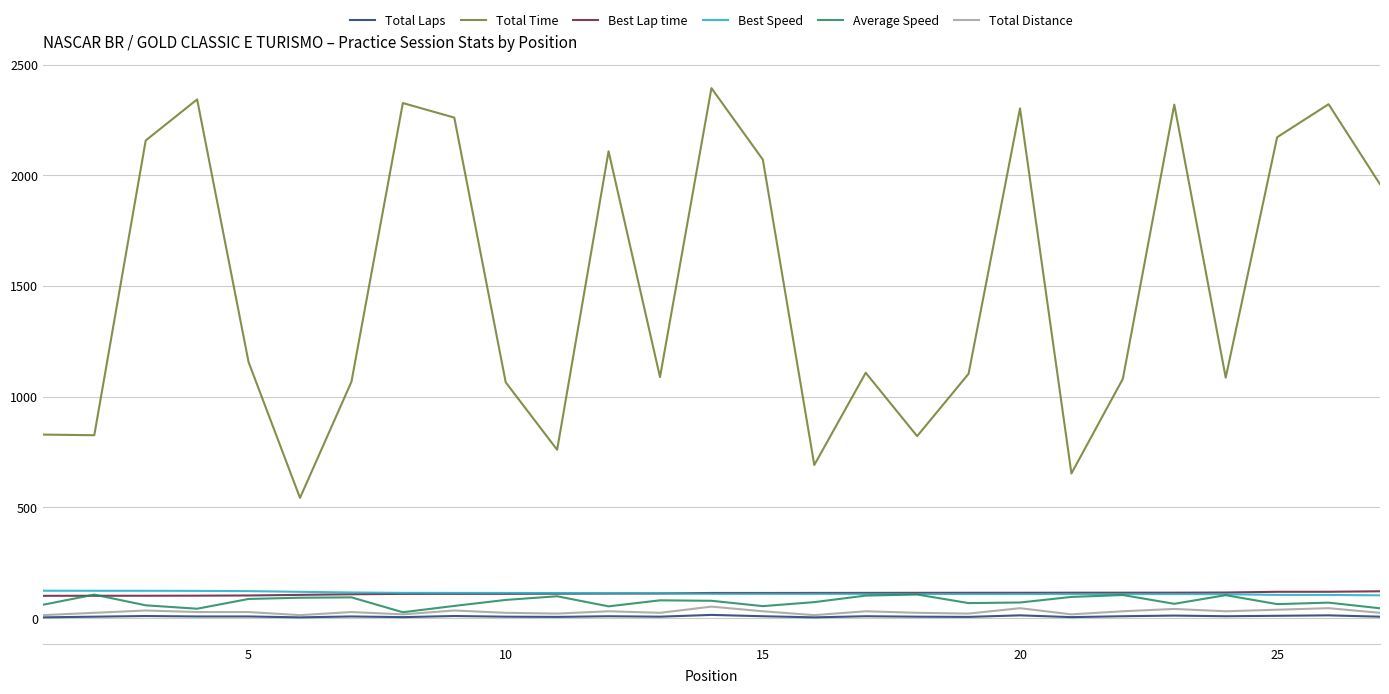

Which series has the largest total across all categories?

Total Time